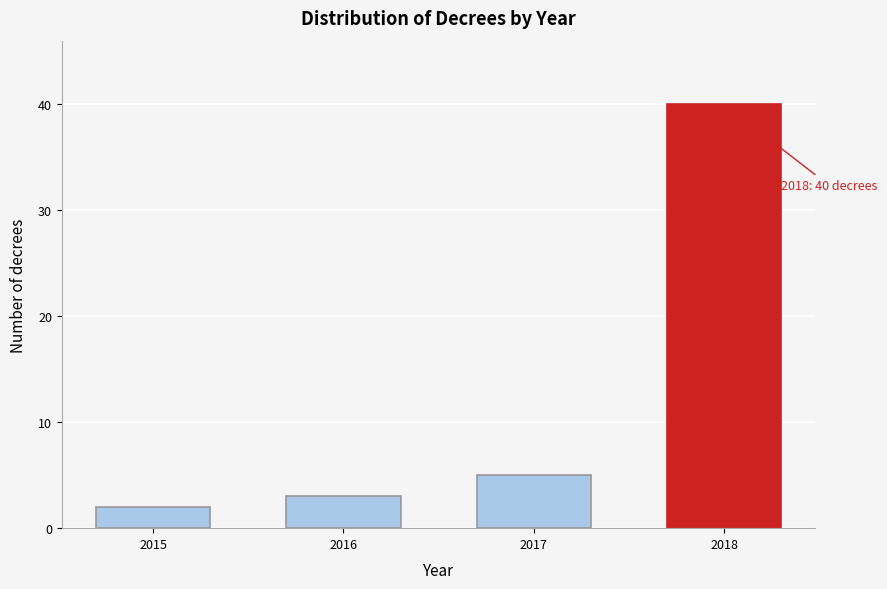

Reading left to right, list all the values displayed in this chart.

2	3	5	40